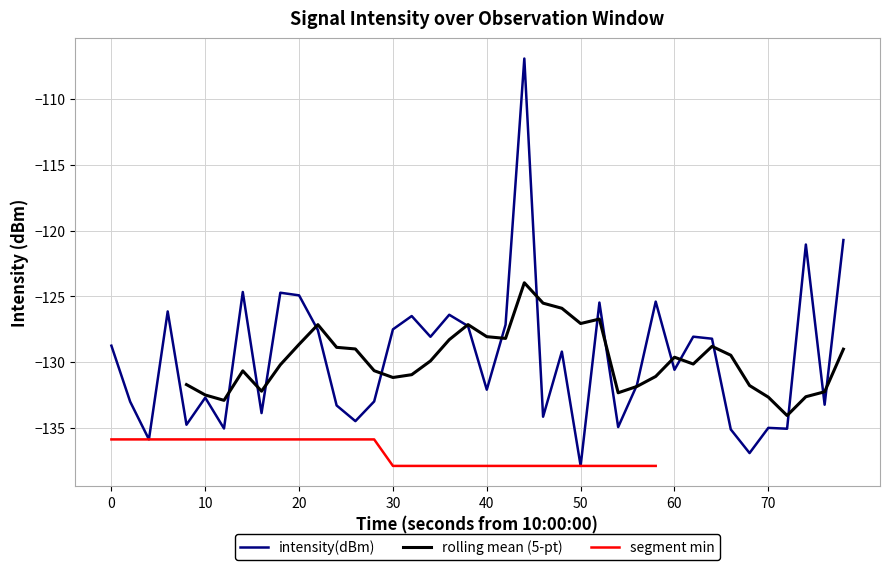

The intensity(dBm) series shows -132.7 at 10. True or false?

True